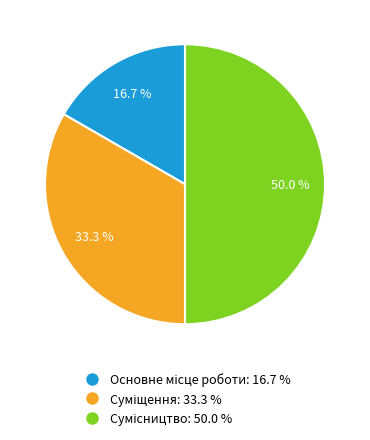

Does Основне місце роботи account for over 50% of the chart?

No